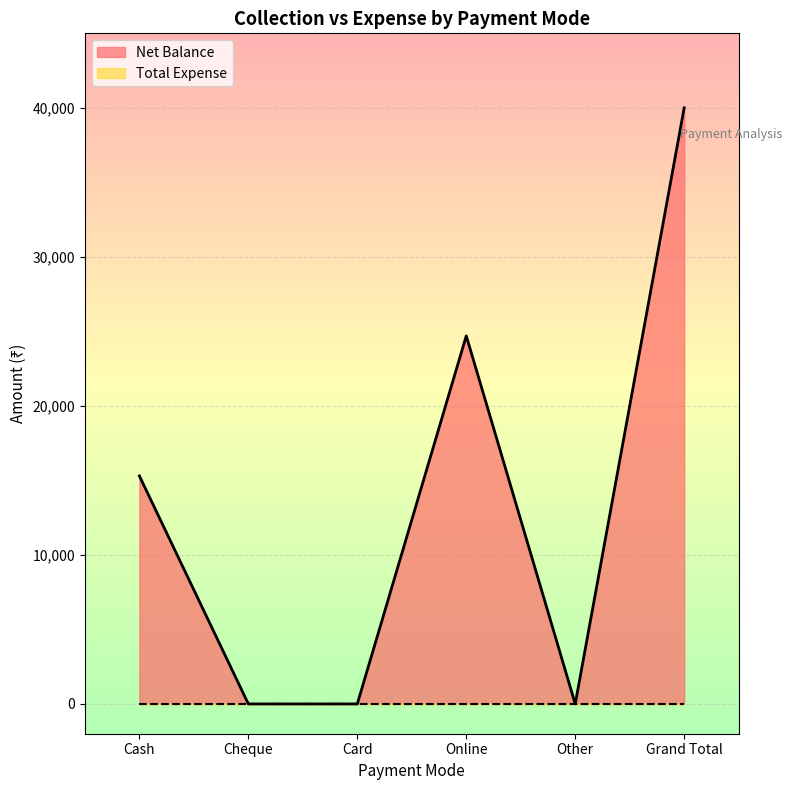

Approximately how many times larger is the value at Grand Total compared to Cash?

2.6